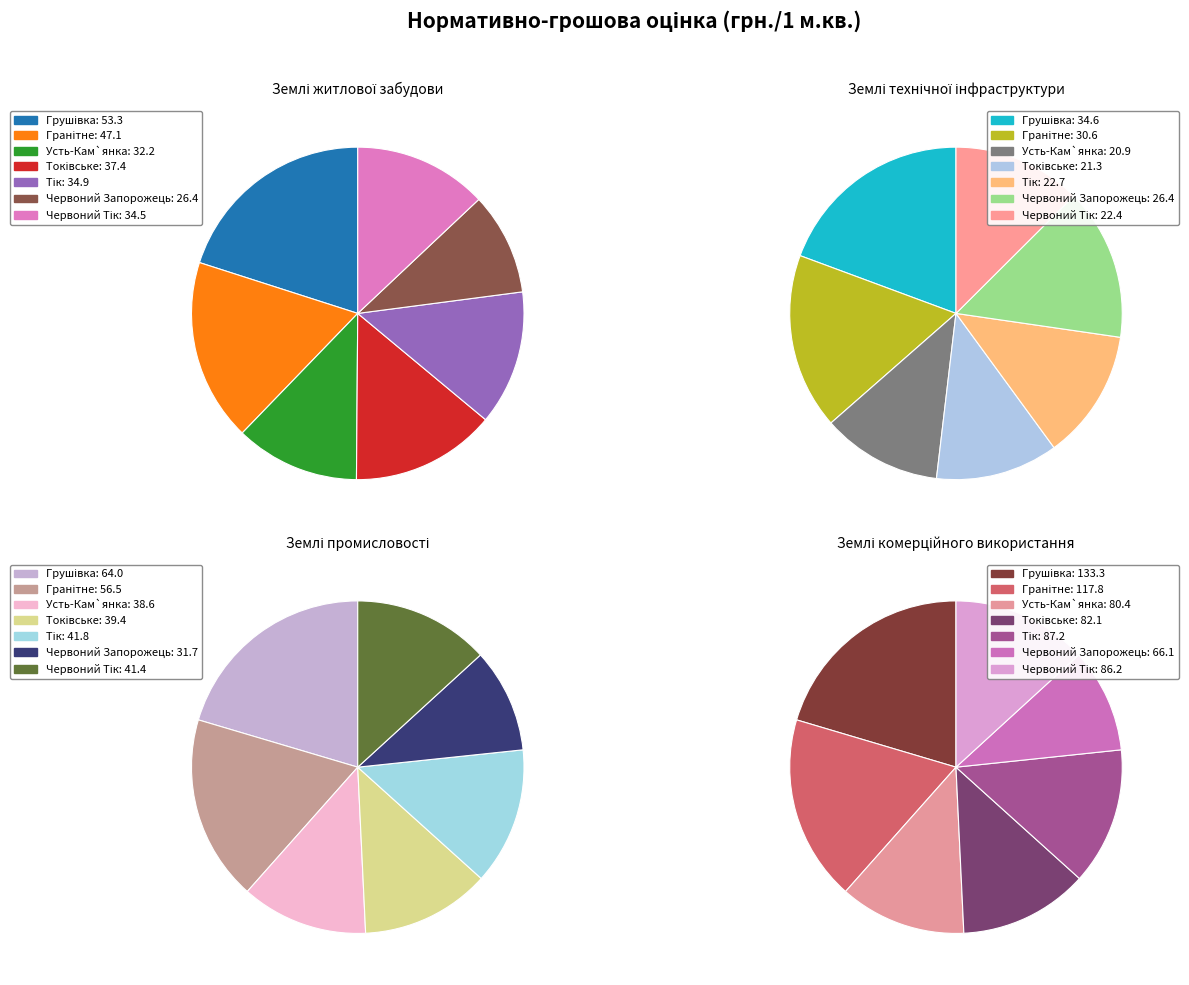

Which series has the largest range (max minus min)?

Землі комерційного використання